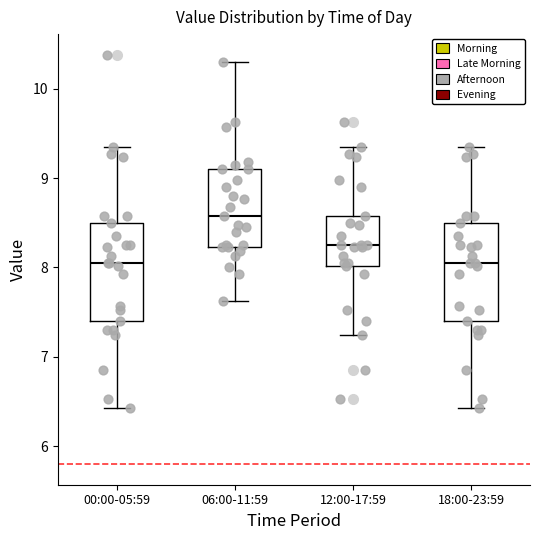

Where does the median line of the box for 18:00-23:59 sit on the y-axis? The values are not printed on the chart, so give them approximately, as read against the axis.

8.1